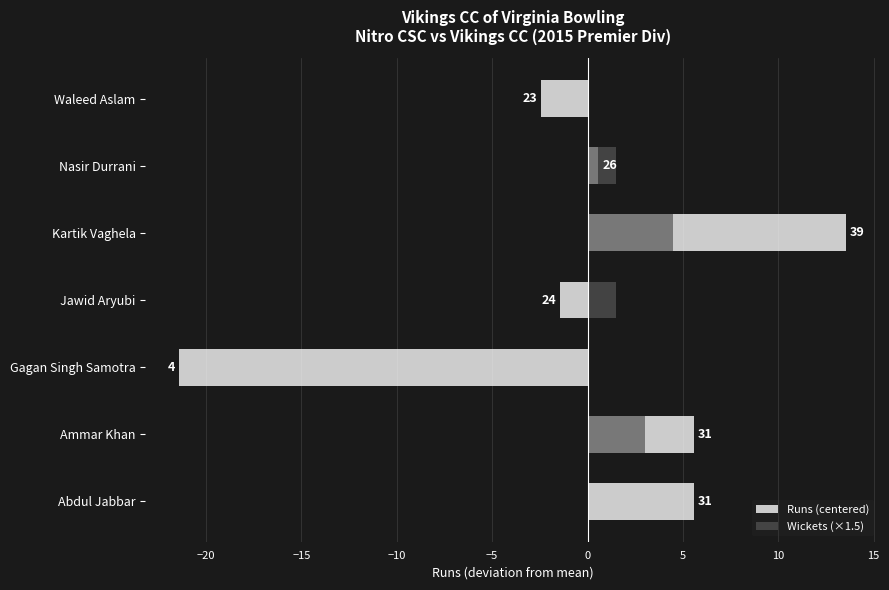

Reading right to left, what are all the values shown in this chart?

Runs (centered): -2.4	0.6	13.6	-1.4	-21.4	5.6	5.6
Wickets (×1.5): 0.0	1.5	4.5	1.5	0.0	3.0	0.0